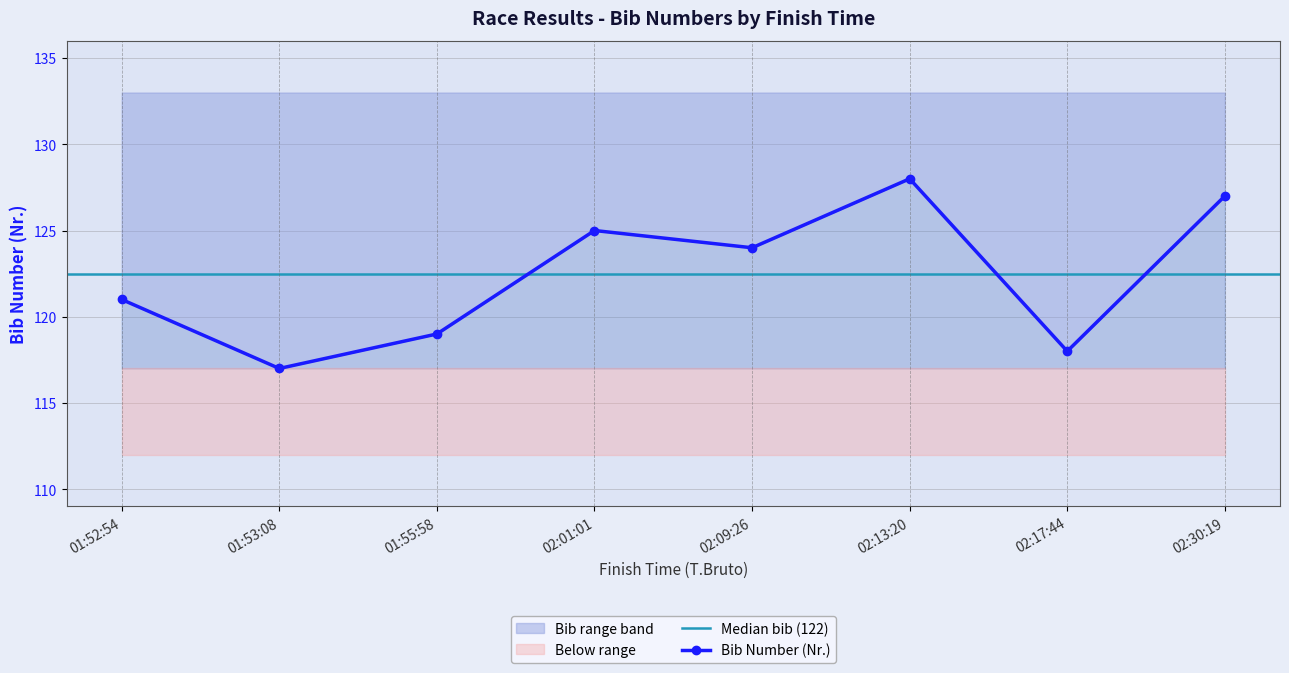

Where is the first local maximum?

02:01:01